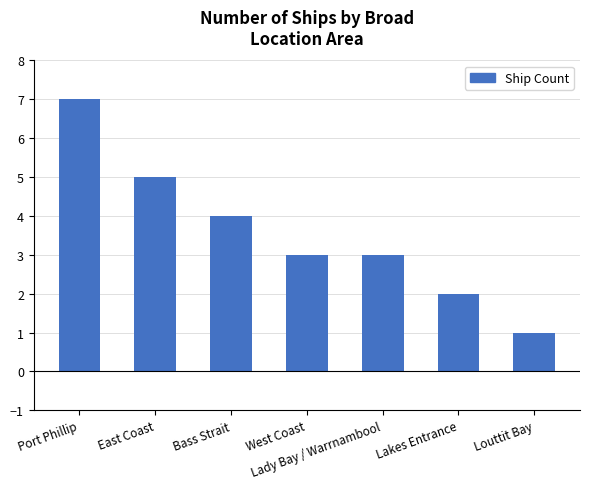

Count the number of categories in the chart.

7